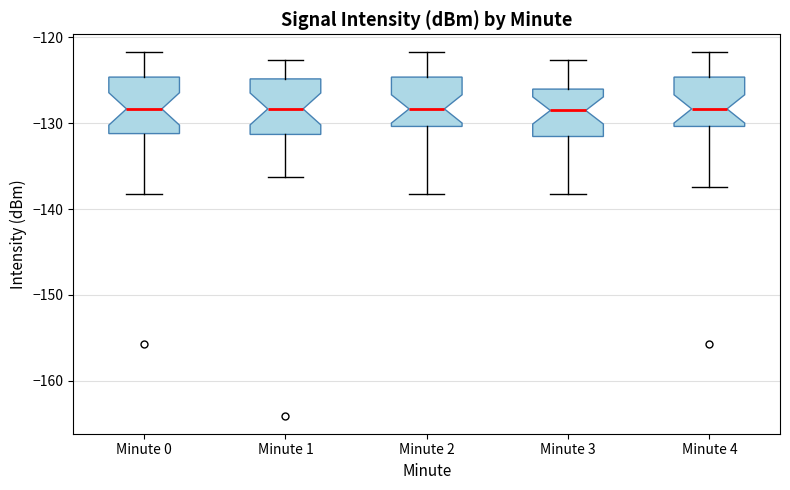

Reading left to right, read every box against the y-axis: the position of its median line, the range the box covers, and the ends of its whiskers. The values are not printed on the chart, so give them approximately, as read against the axis.

Minute 0: median -128, box -131 to -125, whiskers -138 to -122
Minute 1: median -128, box -131 to -125, whiskers -136 to -123
Minute 2: median -128, box -130 to -125, whiskers -138 to -122
Minute 3: median -129, box -132 to -126, whiskers -138 to -123
Minute 4: median -128, box -130 to -125, whiskers -137 to -122